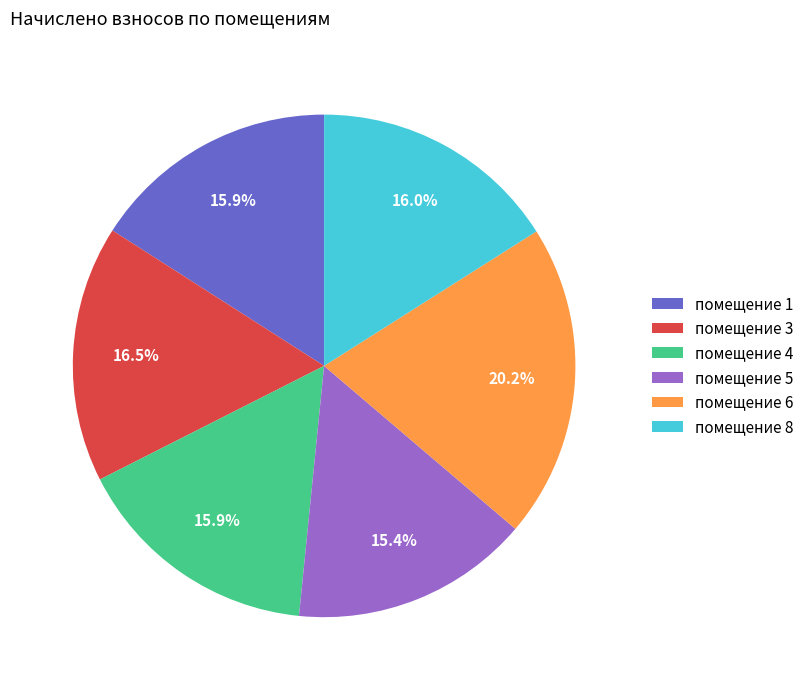

To the nearest percent, what is the difference between the largest and smallest slice percentages?

5%